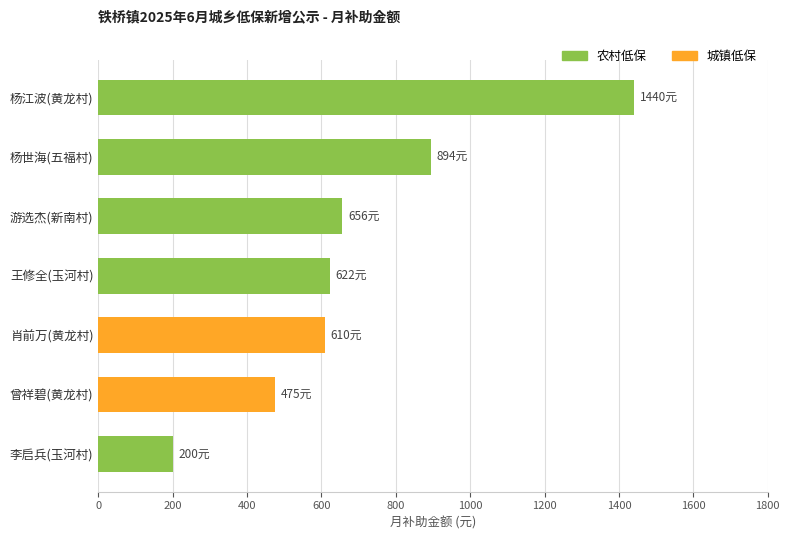

How many bars are there in total?

7